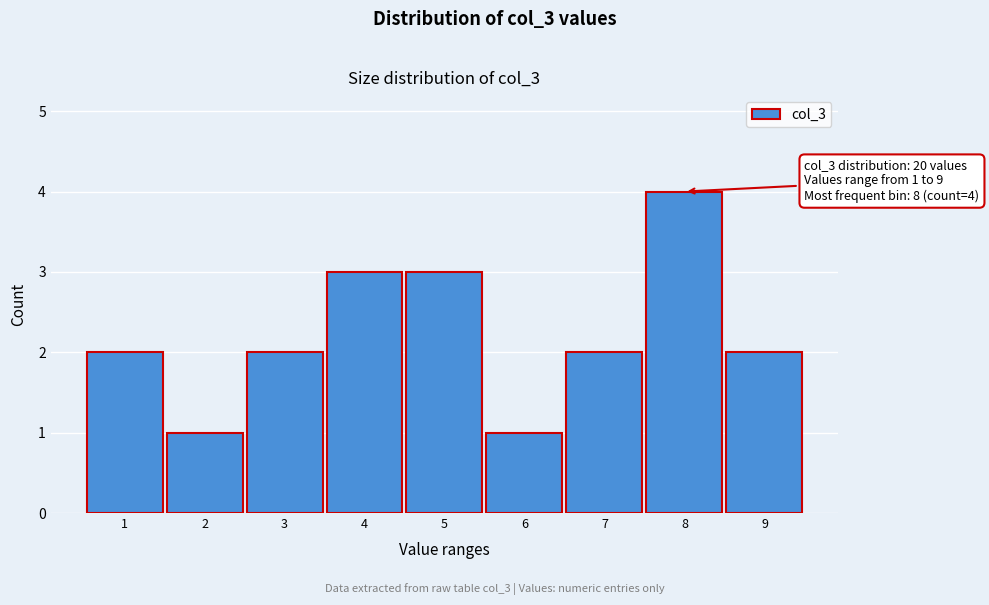

Over which range of the x-axis is the bar tallest?

7.5 to 8.5